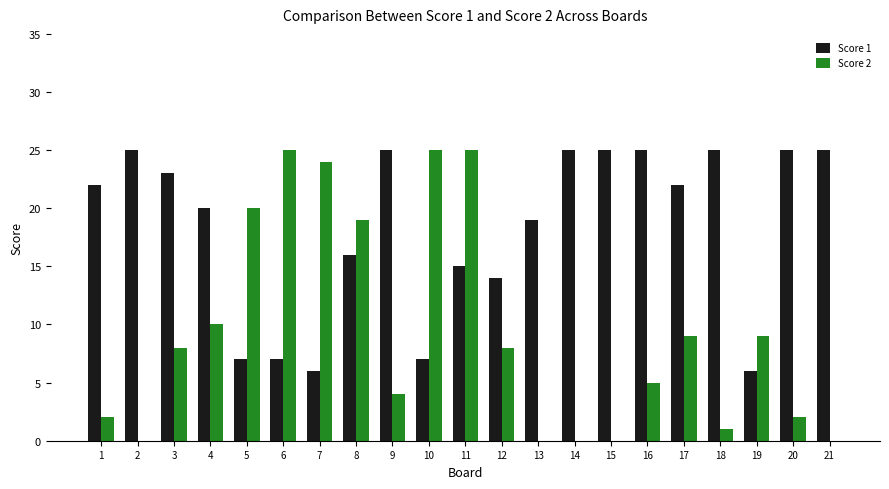

What is the greatest value displayed?

25